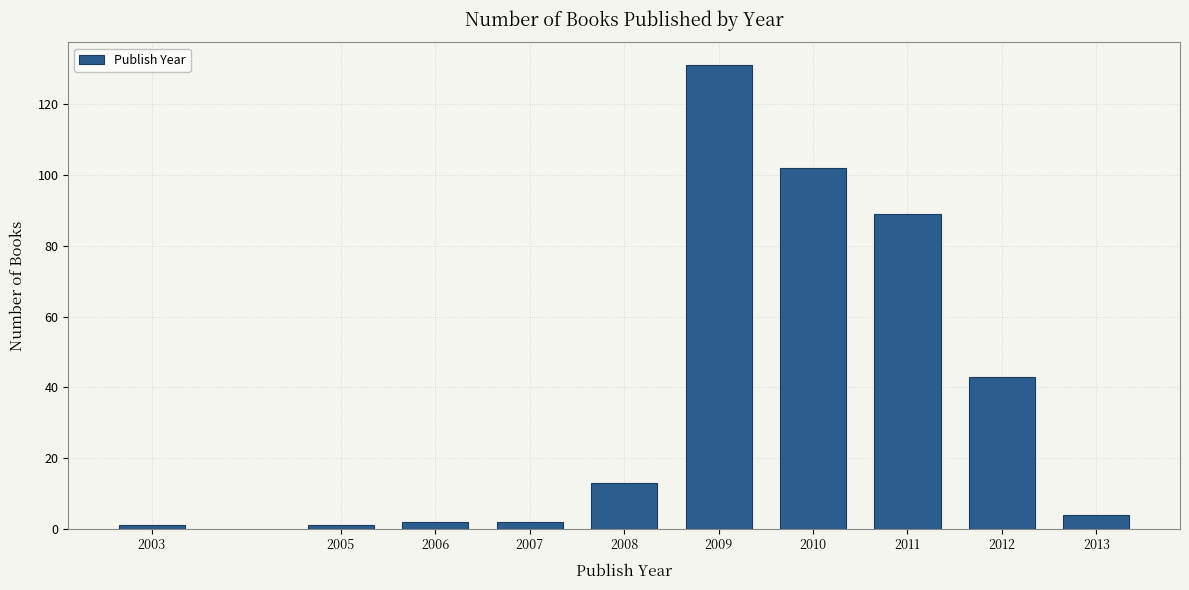

Reading left to right, extract all data points from this chart.

1	1	2	2	13	131	102	89	43	4